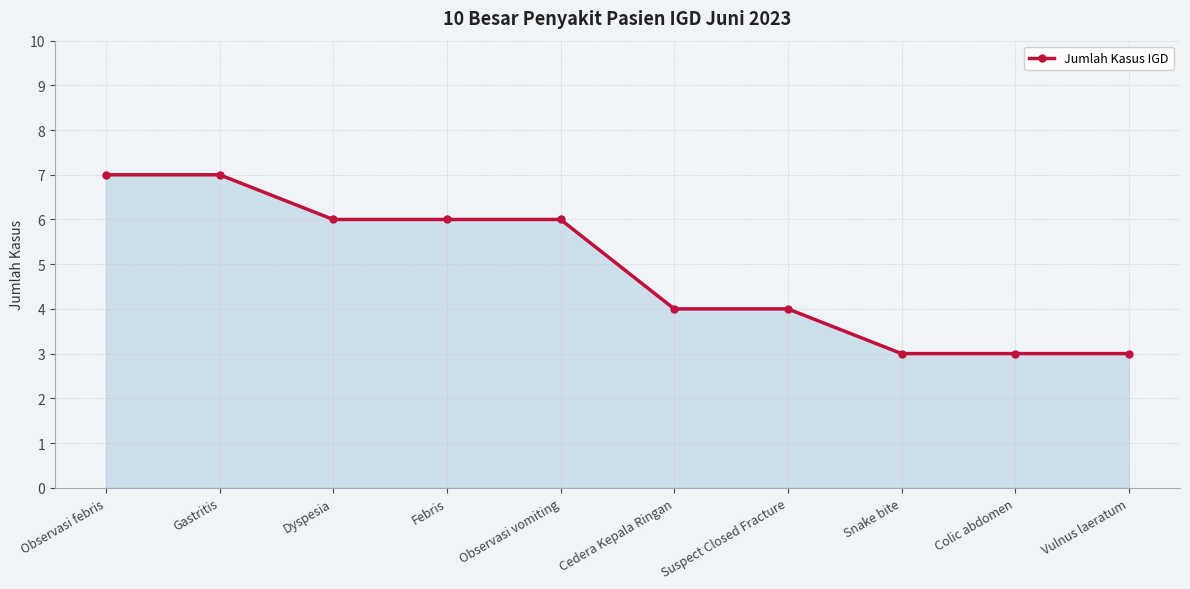

Between Cedera Kepala Ringan and Observasi vomiting, which is larger?

Observasi vomiting